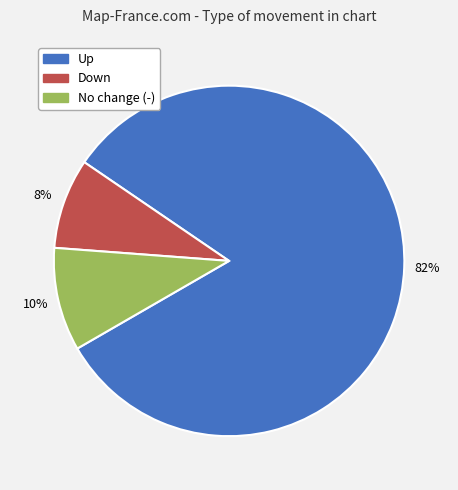

To the nearest percent, what is the combined percentage of Up and Down?

90%